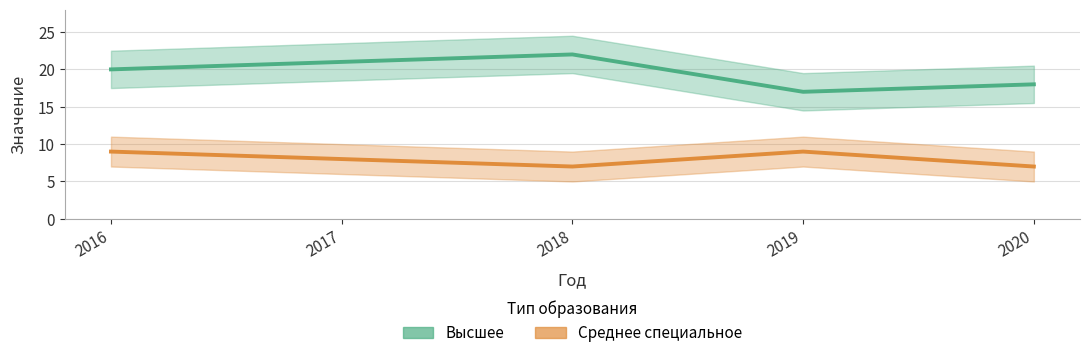

In Среднее специальное, how many points are higher than both neighbors (excluding endpoints)?

1